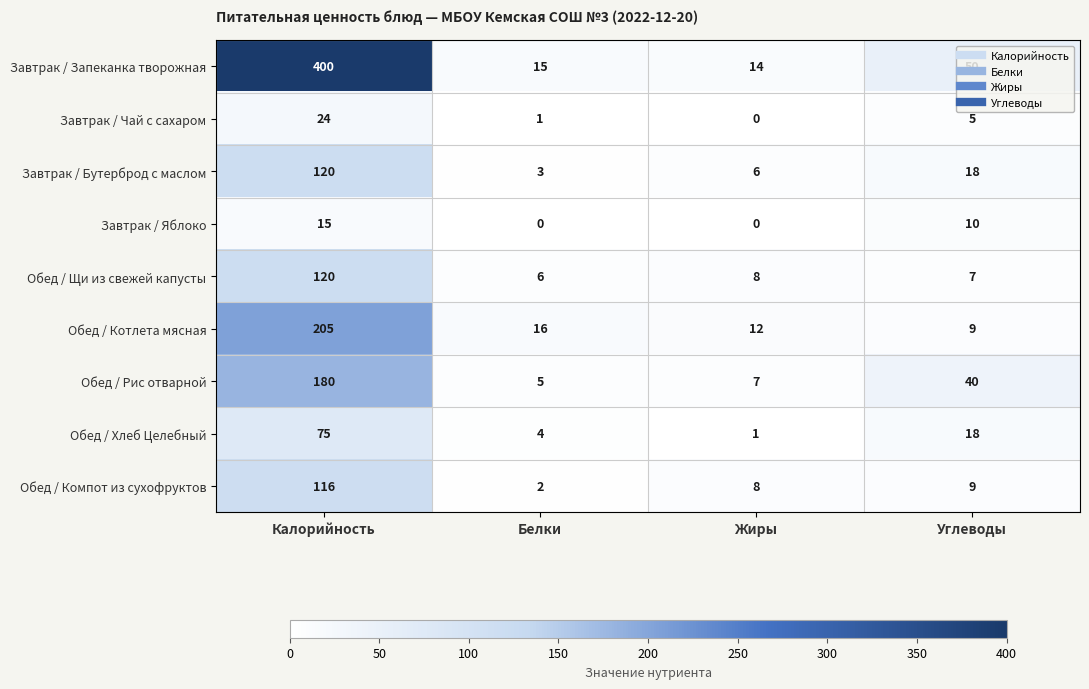

True or false: Обед / Рис отварной has a value of 56 at Калорийность.

False